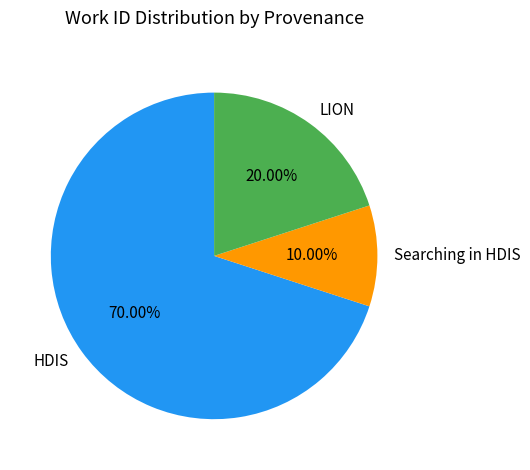

Which category has the smallest portion of the pie?

Searching in HDIS